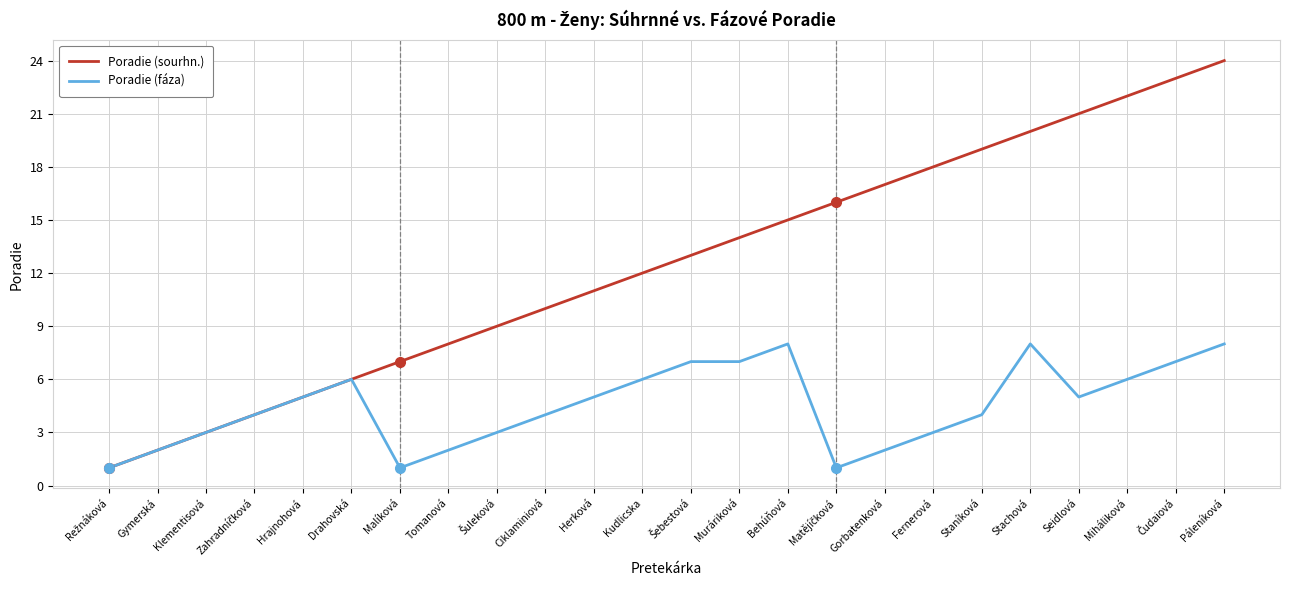

The Poradie (fáza) series shows 3 at Fernerová. True or false?

True